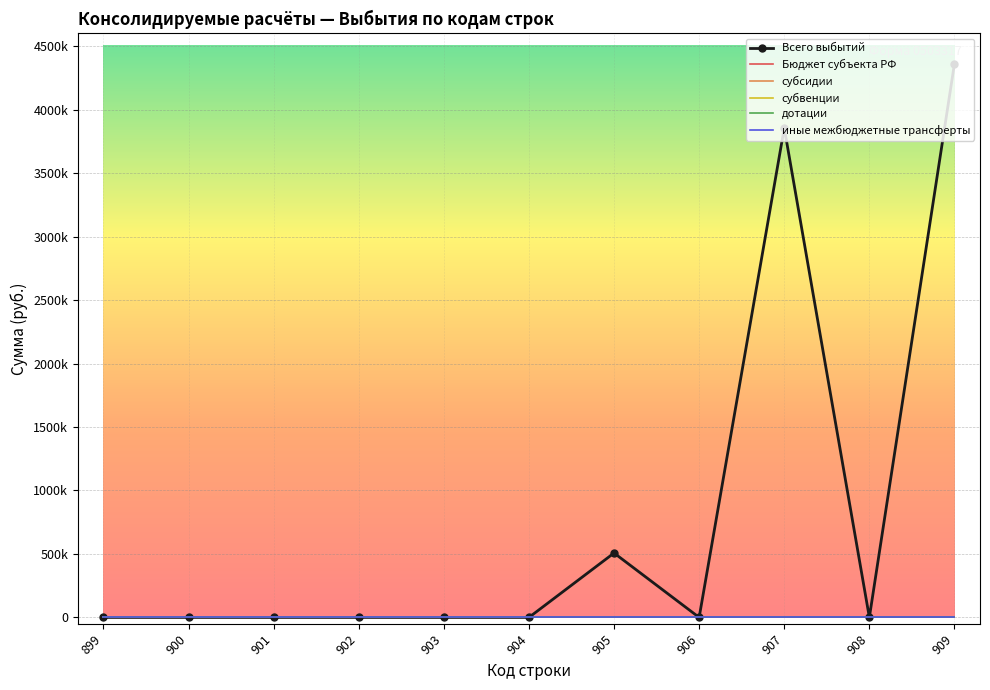

True or false: дотации and субсидии intersect in this chart.

False